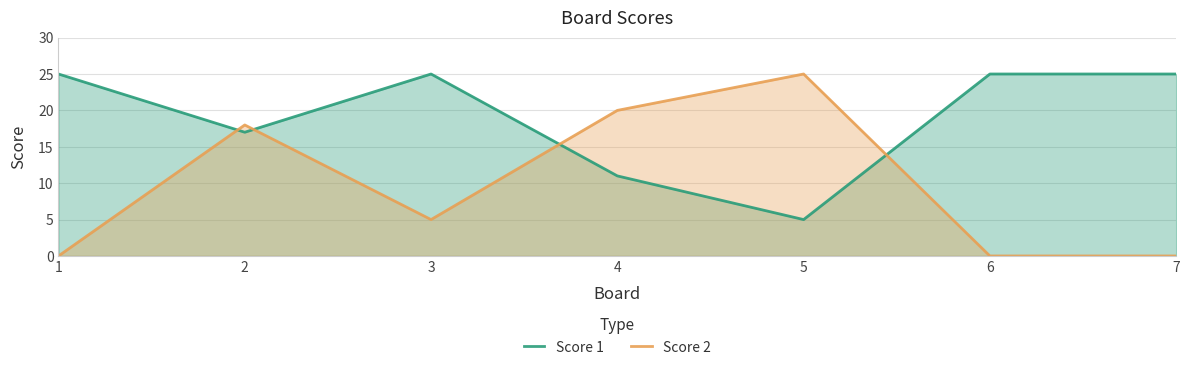

How many data points in Score 1 are less than 25?

3